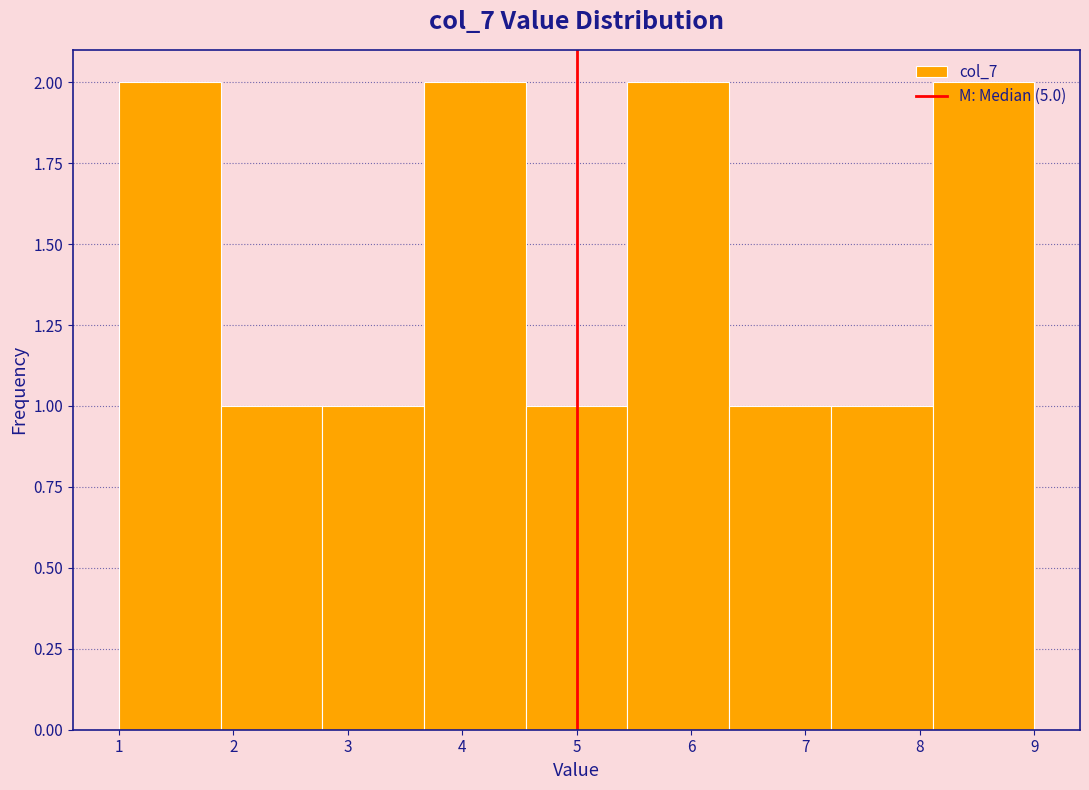

How tall is the bar that spans 7.2 to 8.1 on the x-axis? Neither the bar edges nor the heights are printed on the chart, so give them approximately, as read against the axes.

1